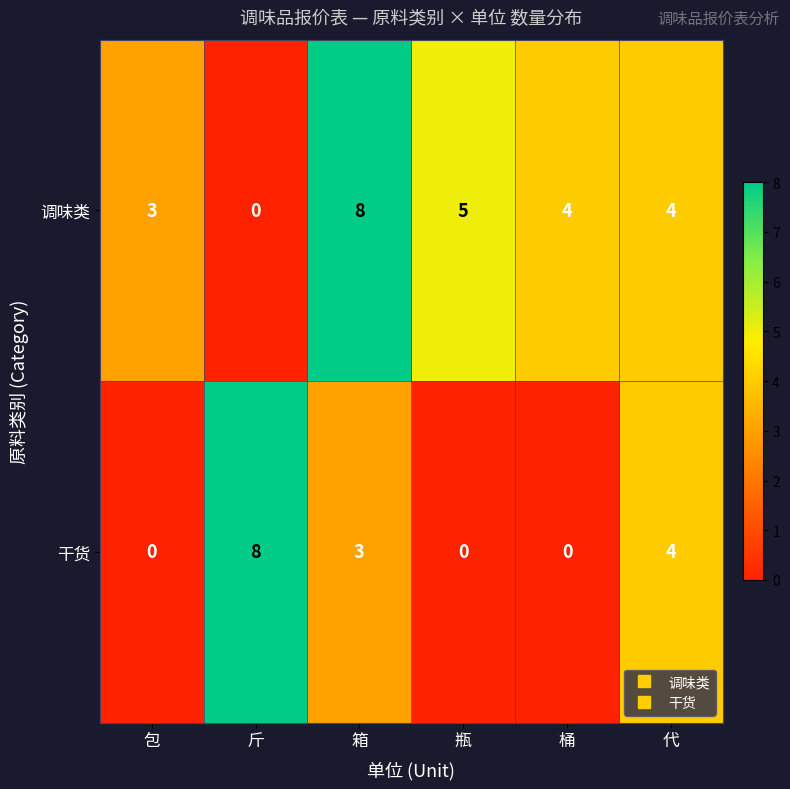

At 箱, list the series in order from largest to smallest.

调味类, 干货